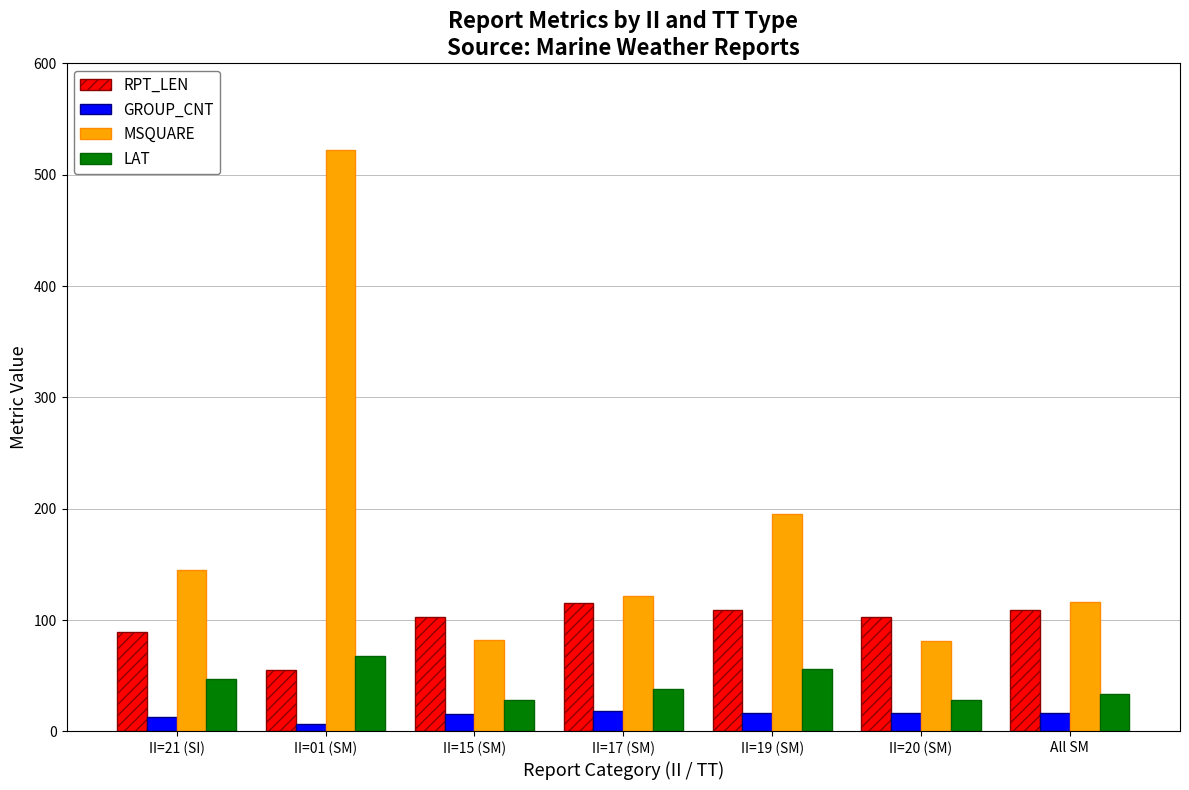

The value of RPT_LEN at II=20 (SM) is 103.0. True or false?

True